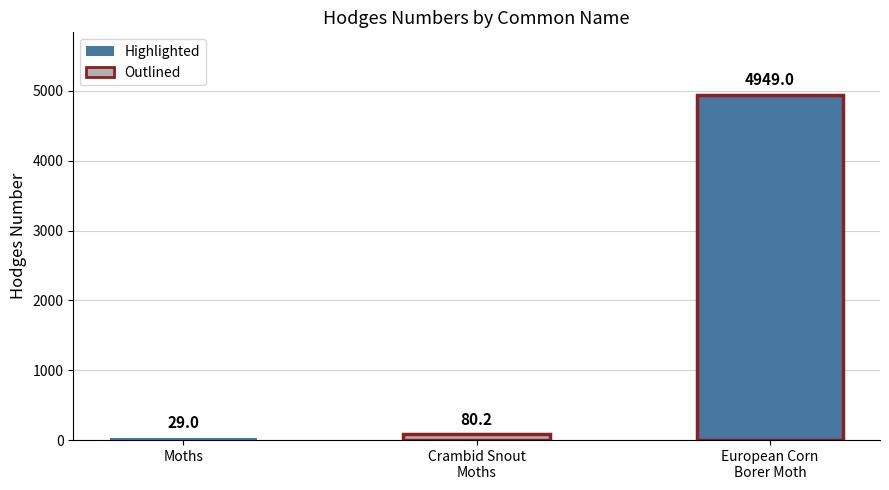

What is the change in value from Crambid Snout
Moths to European Corn
Borer Moth?

+4868.8